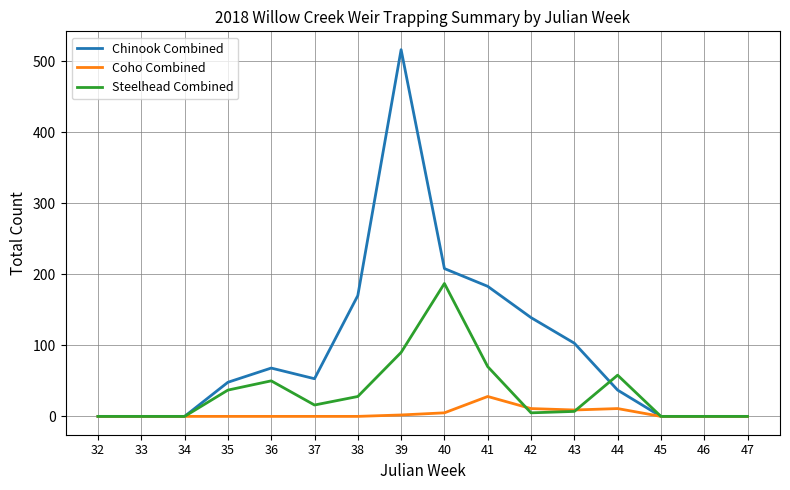

True or false: Steelhead Combined has a value of 0 at 46.

True